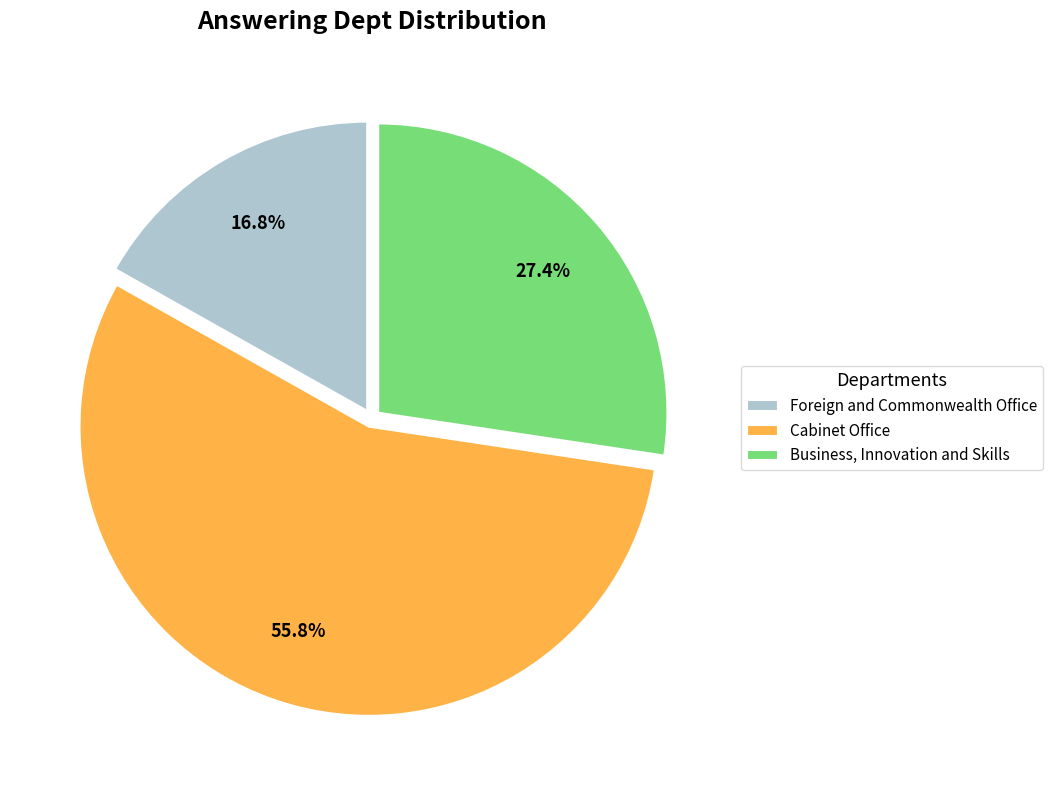

What is the total percentage of Foreign and Commonwealth Office and Cabinet Office?

72.6%